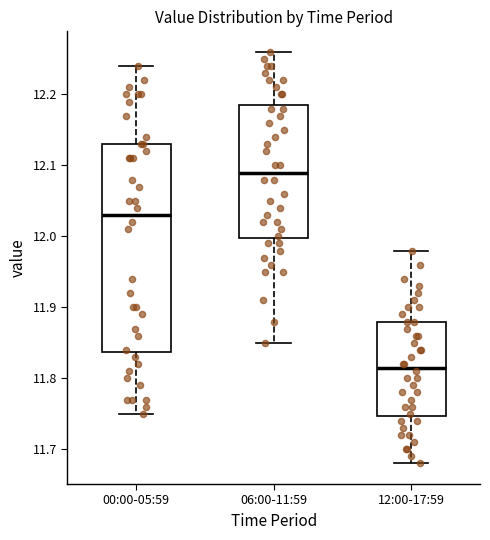

Comparing the boxes themselves (not the whiskers), which one is the tallest?

00:00-05:59